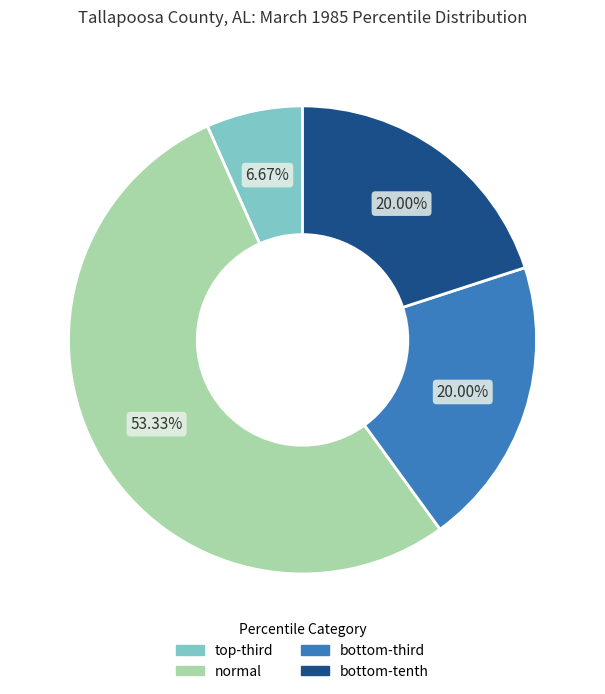

How many segments does this pie chart have?

4